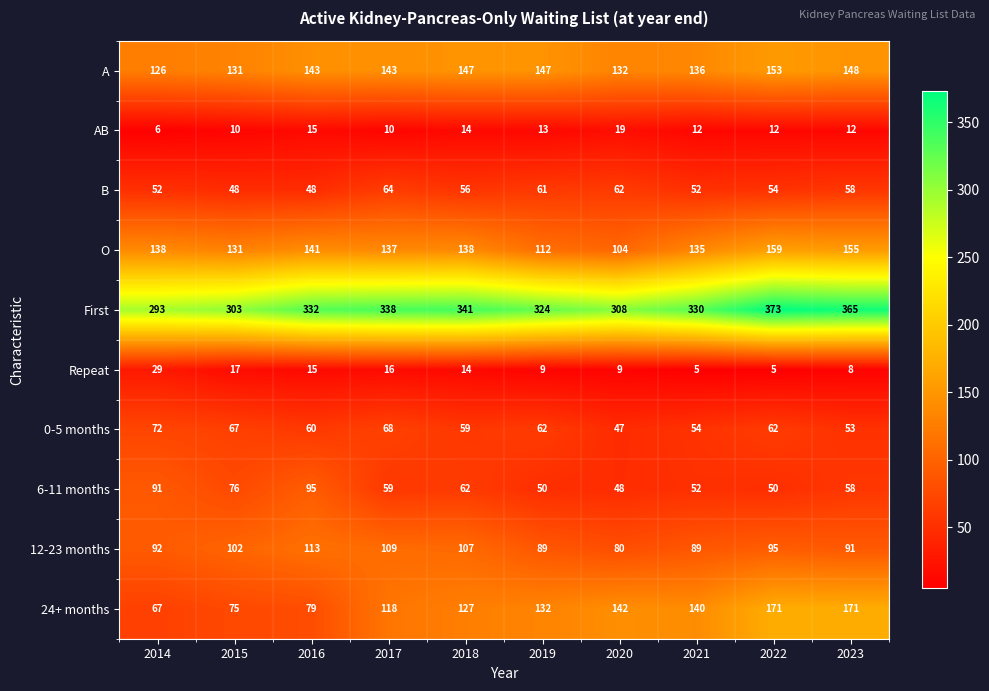

Rank the series by their maximum value, from highest to lowest.

First, 24+ months, O, A, 12-23 months, 6-11 months, 0-5 months, B, Repeat, AB